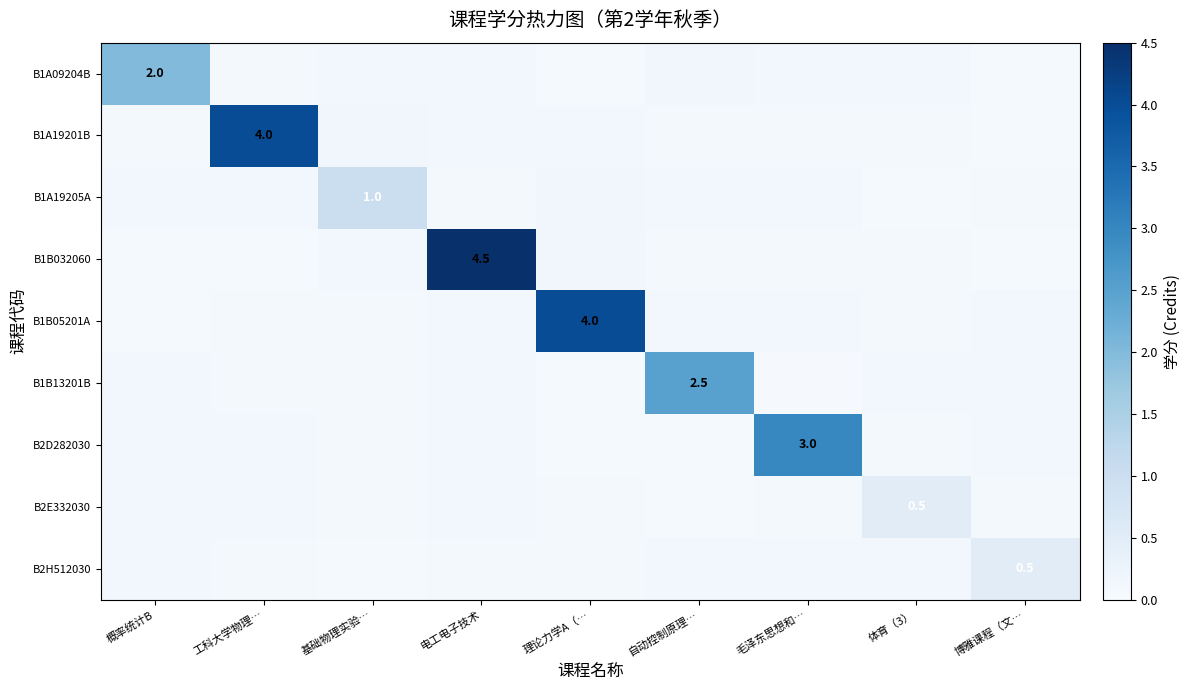

What is the difference between the B1A19205A values at 基础物理实验… and 自动控制原理…?

0.9